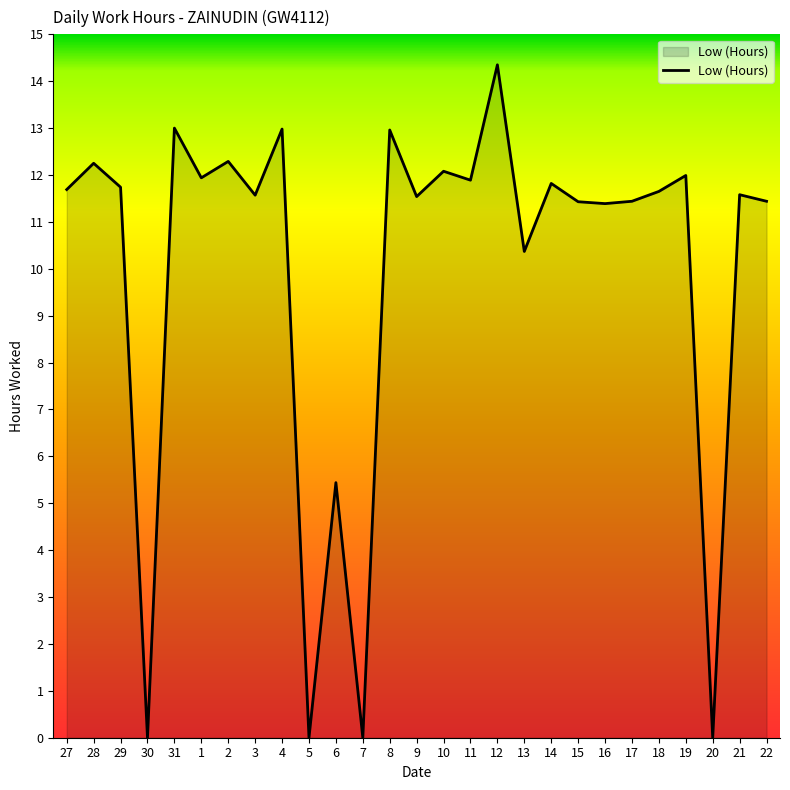

At which label does the data first exceed 11?

27